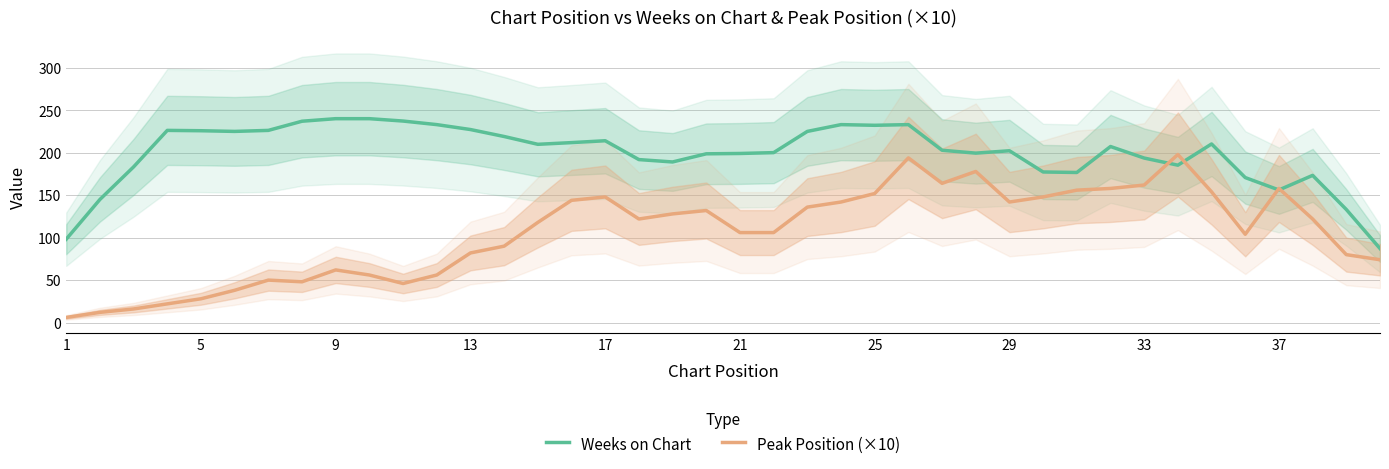

Which series has the largest total across all categories?

Weeks on Chart